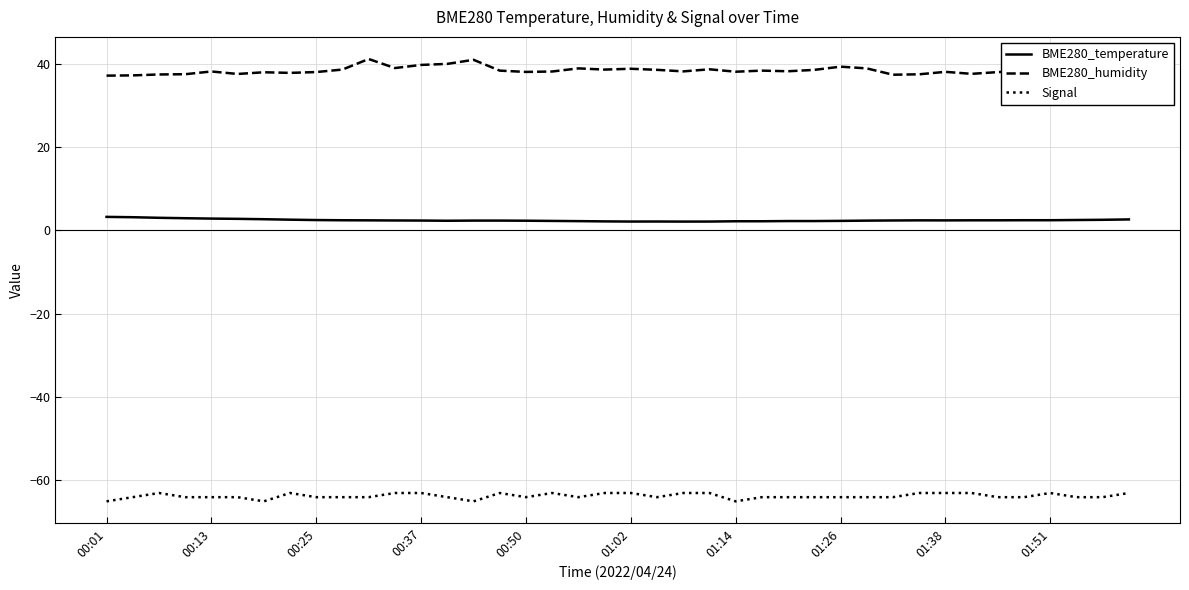

True or false: Signal and BME280_humidity intersect in this chart.

False